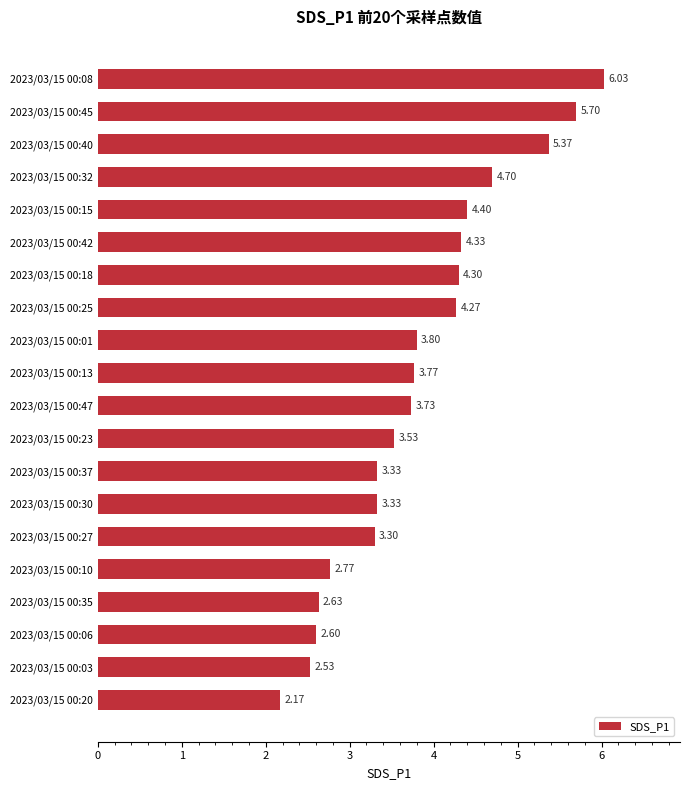

What is the difference between the second highest and second lowest values?

3.2